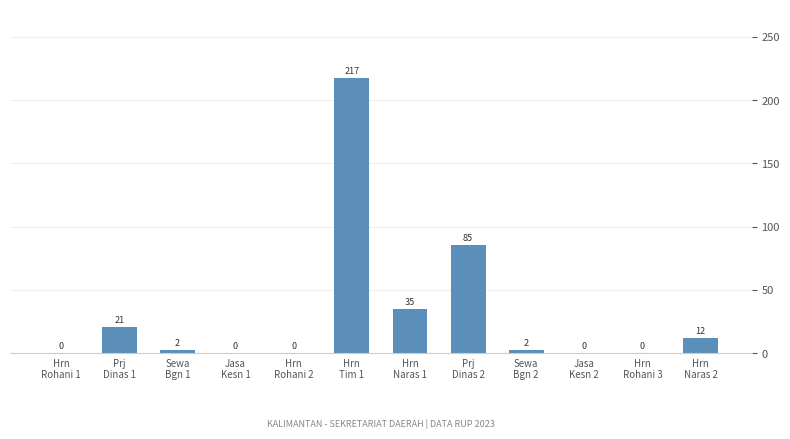

Are the bars horizontal?

No